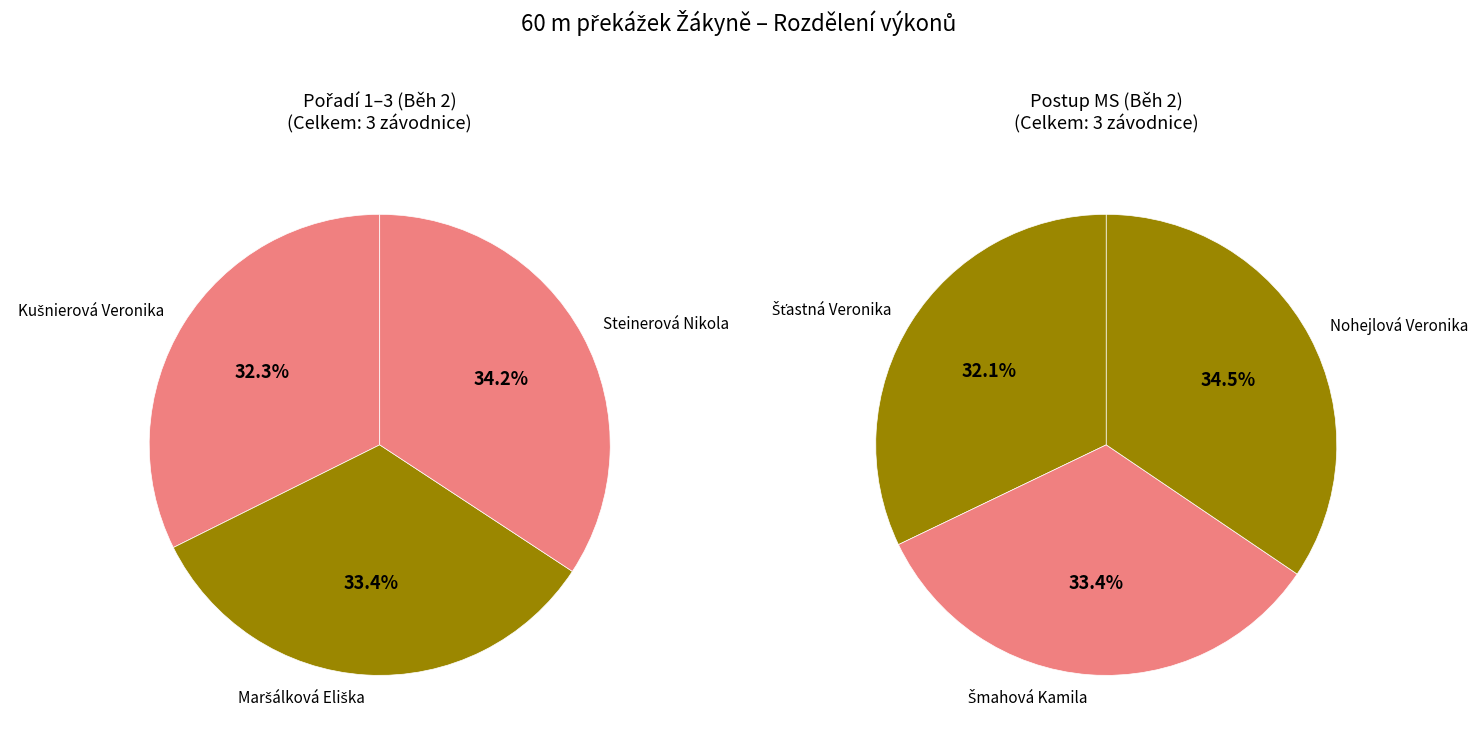

To the nearest percent, what is the difference between the Šťastná Veronika and Šmahová Kamila slice percentages?

1%